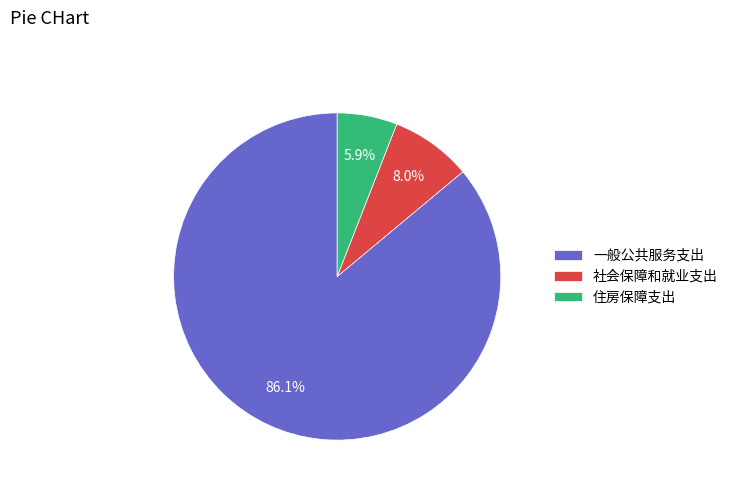

Count the number of slices in the pie.

3